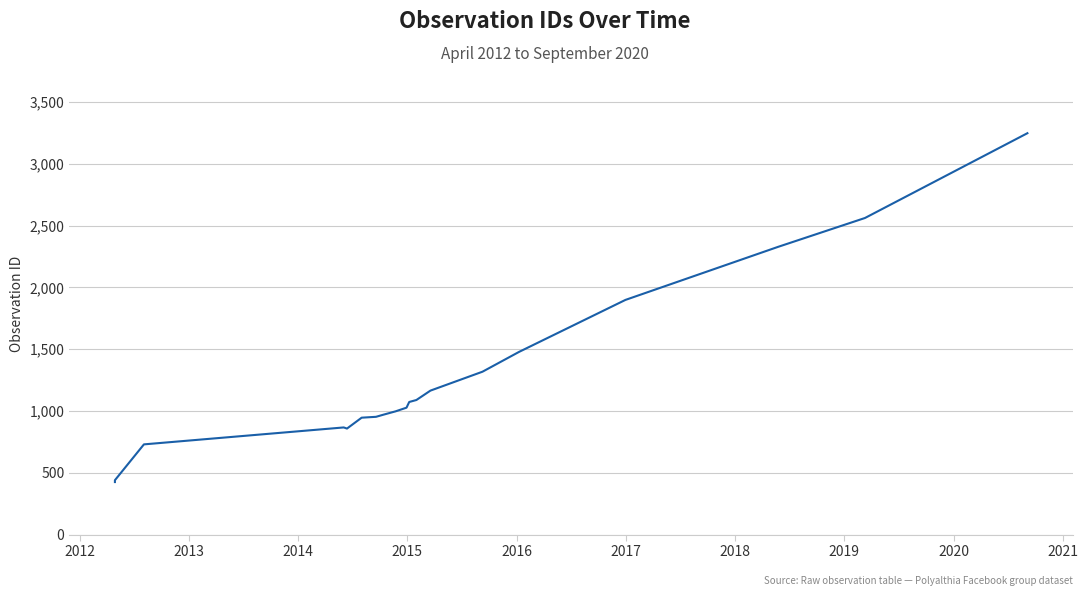

What is the label of the 5th point from the left?

2015